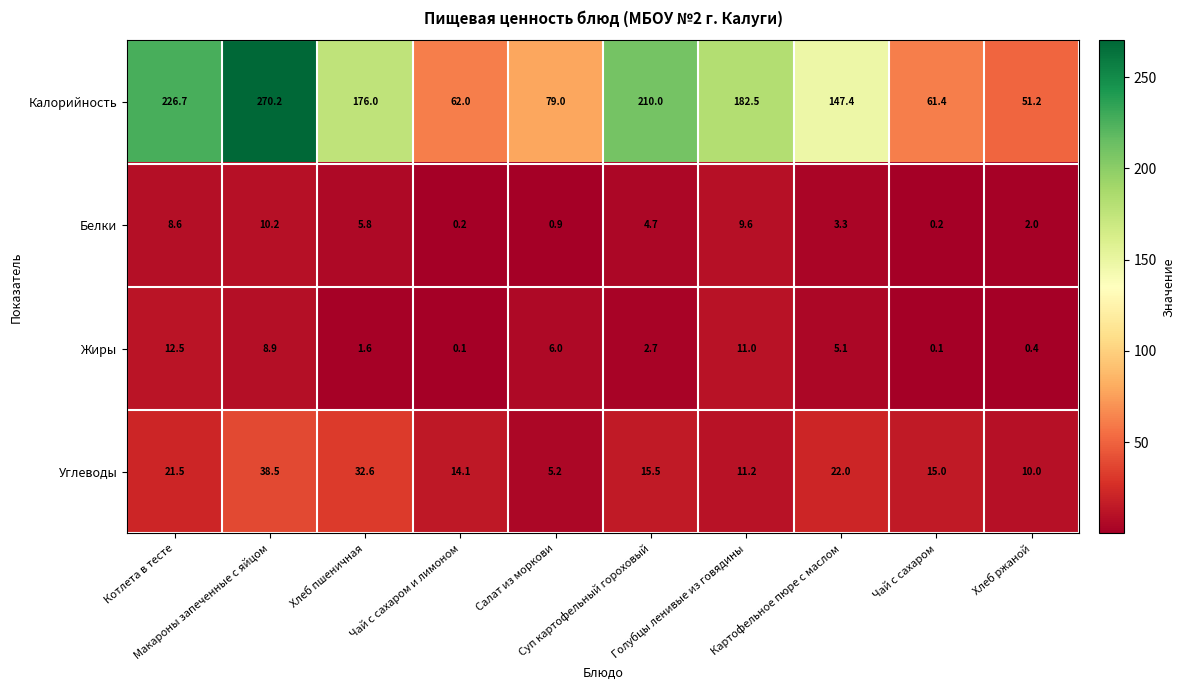

What is the maximum value for Углеводы?

38.5